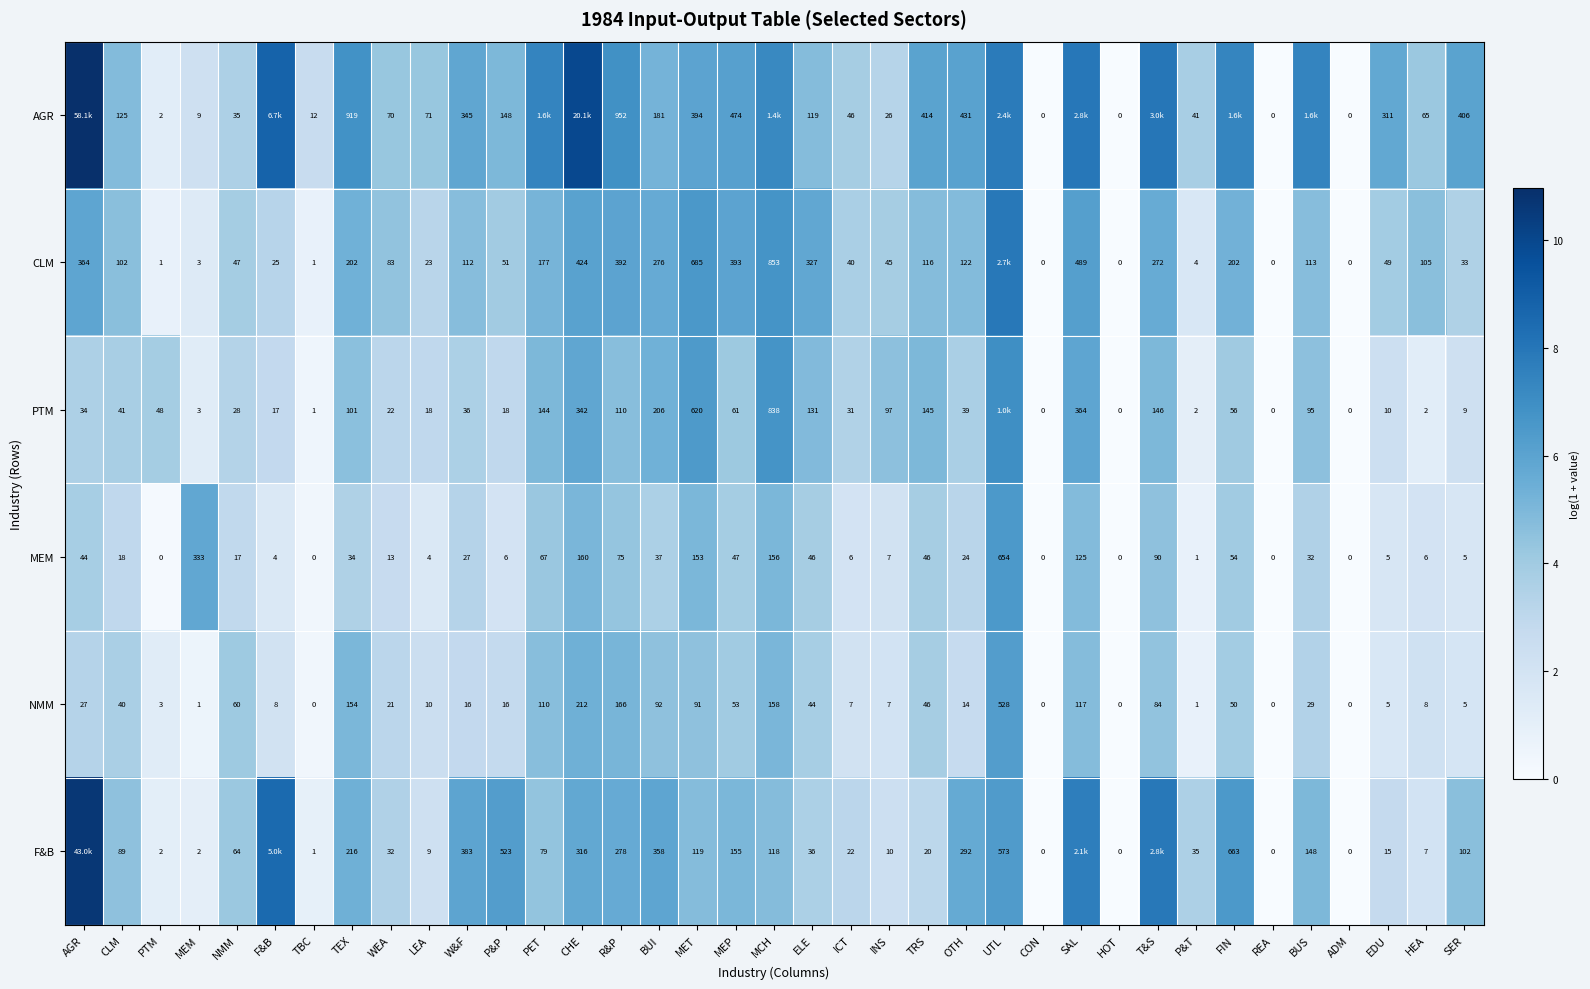

Is the value of NMM at W&F greater than the value of MEM at LEA?

Yes